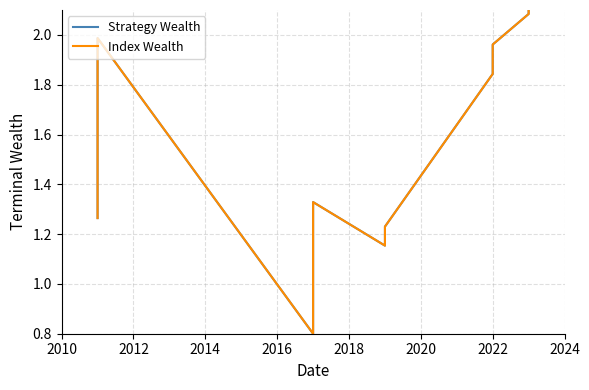

How many data points does each series have?

10